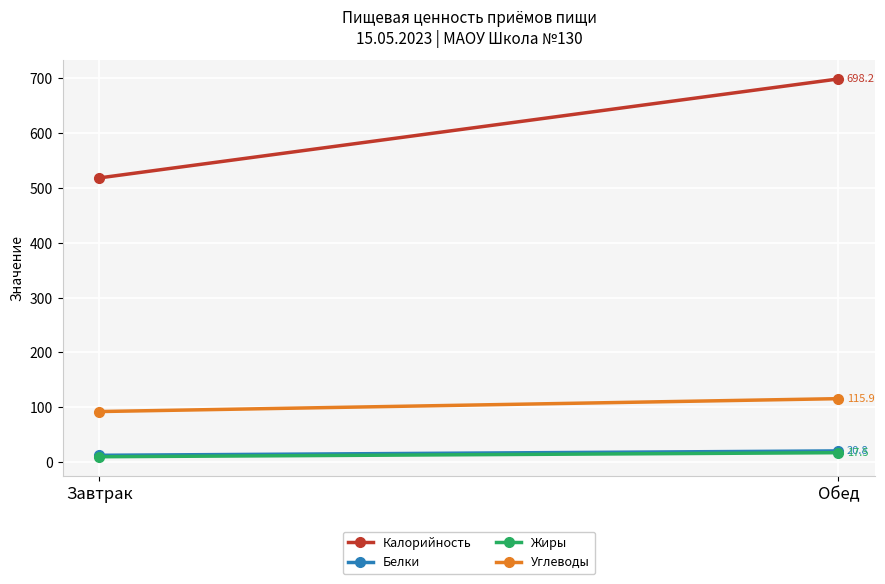

At which category is the sum across all series the highest?

Обед